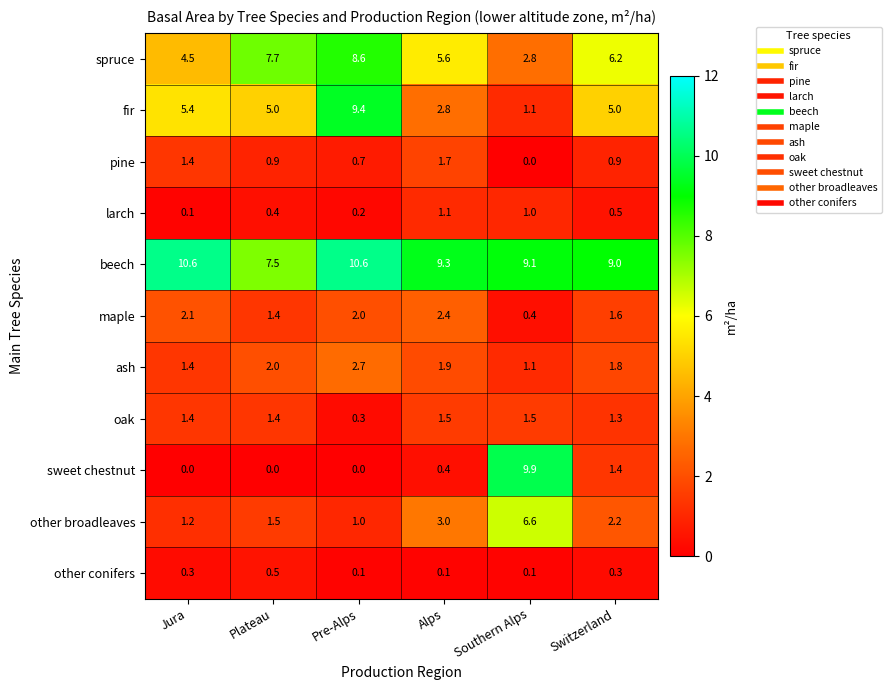

What is the sum of the fir values at Switzerland and Alps?

7.8